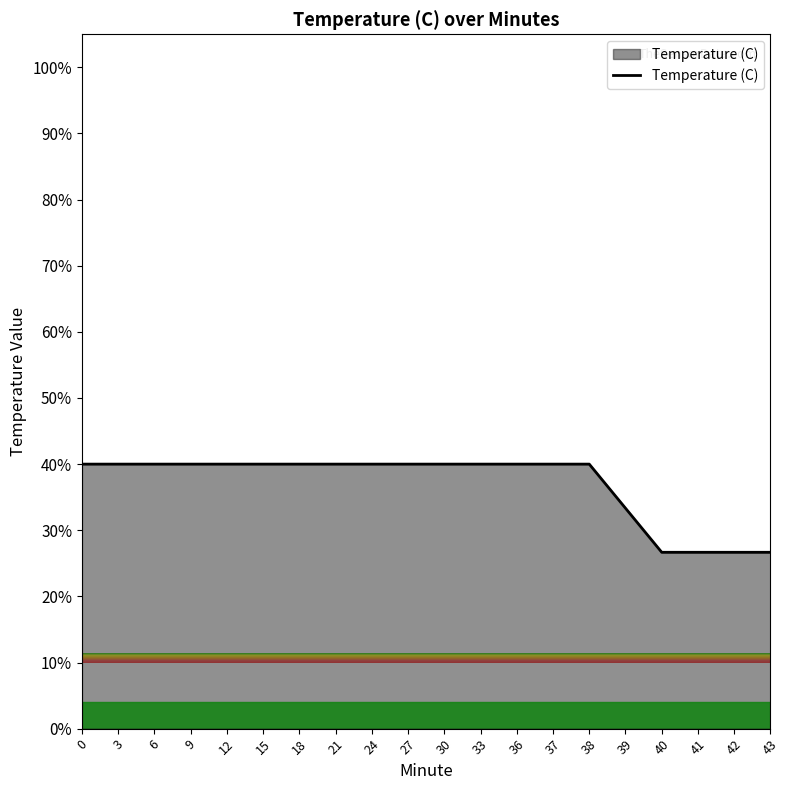

How many lines are shown in the chart?

1